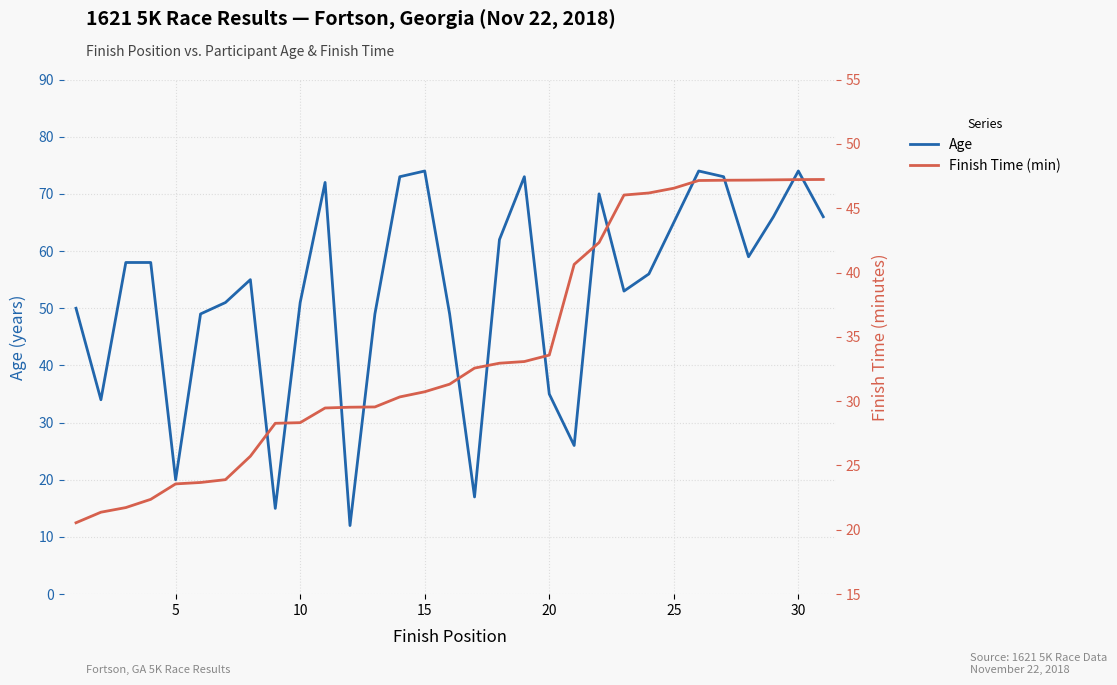

What is the sum of all Age values?

1639